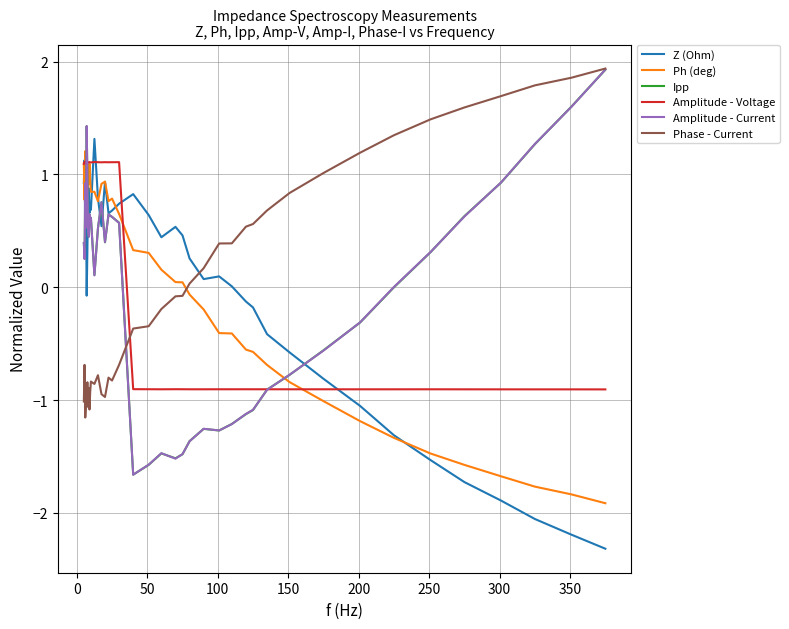

What is the greatest value displayed?

1.9